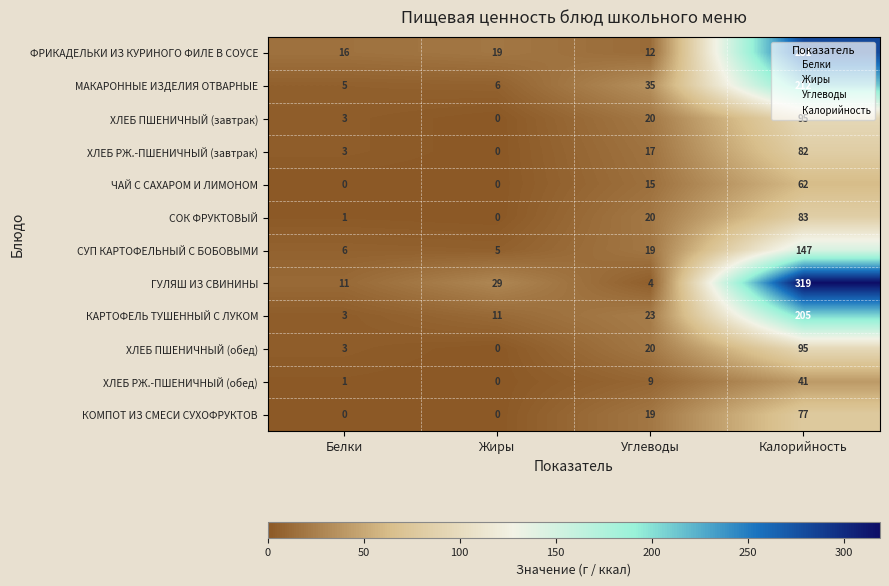

What is the difference between the second highest and minimum values in the КАРТОФЕЛЬ ТУШЕННЫЙ С ЛУКОМ series?

20